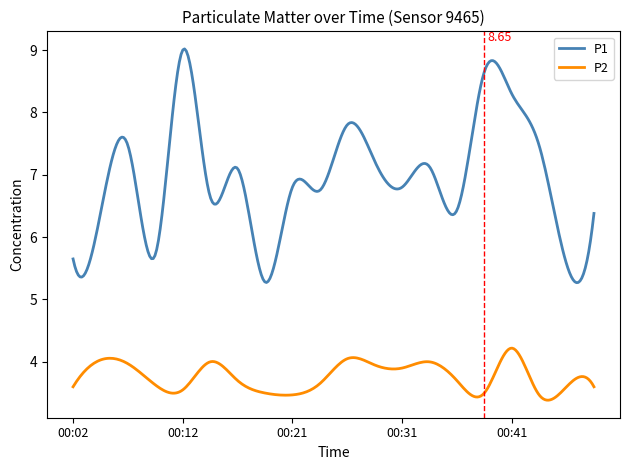

True or false: P1 and P2 cross at least once.

False